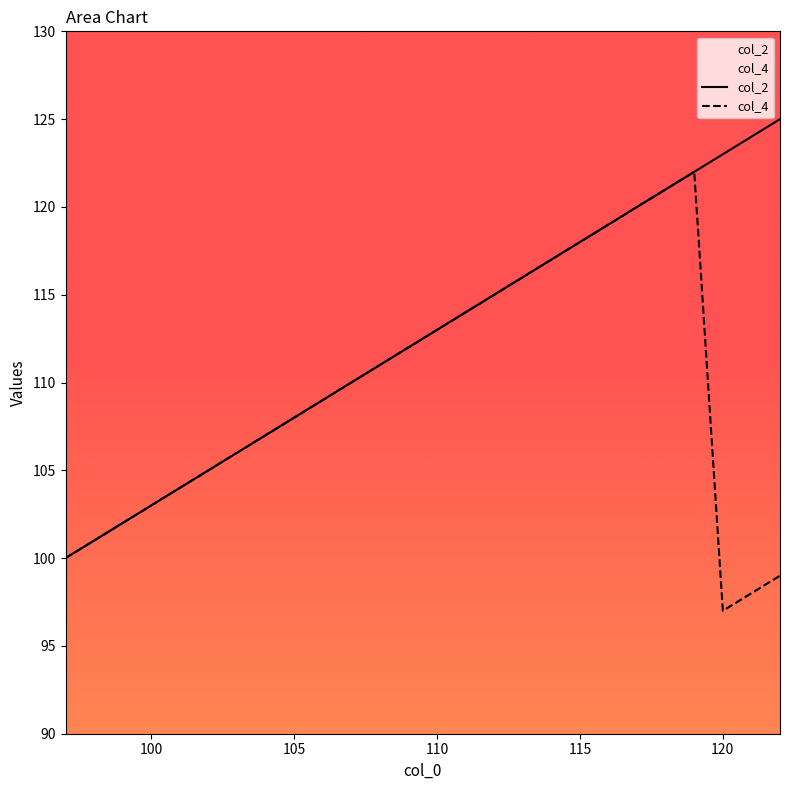

Reading left to right, list all the values displayed in this chart.

col_2: 100	101	102	103	104	105	106	107	108	109	110	111	112	113	114	115	116	117	118	119	120	121	122	123	124	125
col_4: 100	101	102	103	104	105	106	107	108	109	110	111	112	113	114	115	116	117	118	119	120	121	122	97	98	99